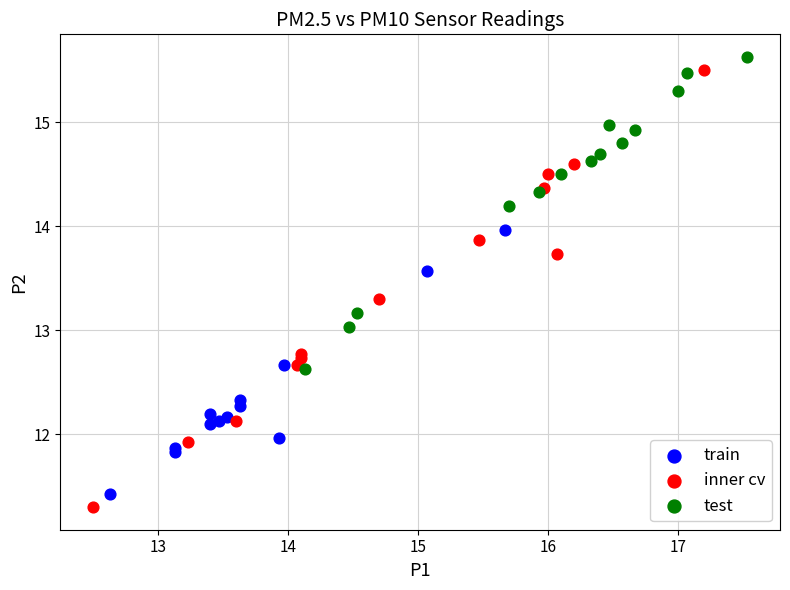

Which series contains the highest Y value?

test